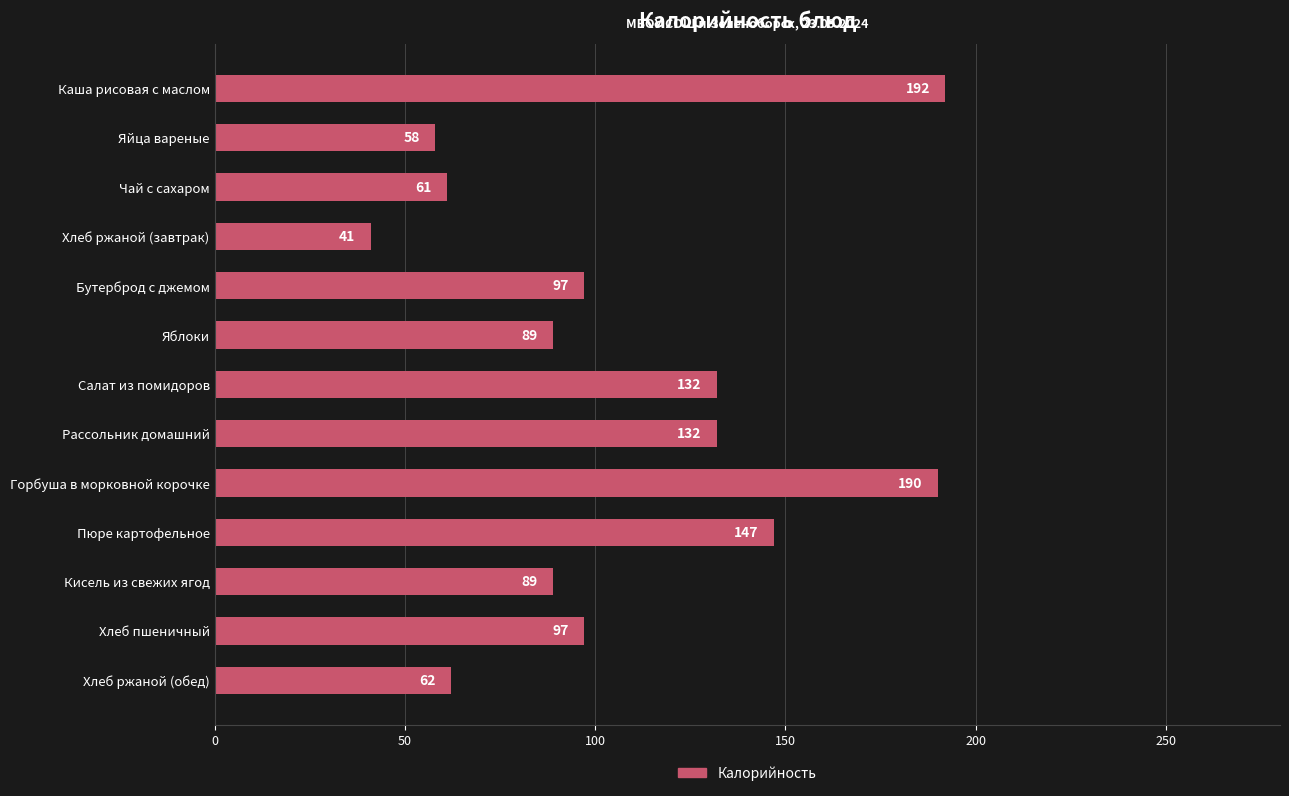

True or false: the data shows 89 at Яблоки.

True